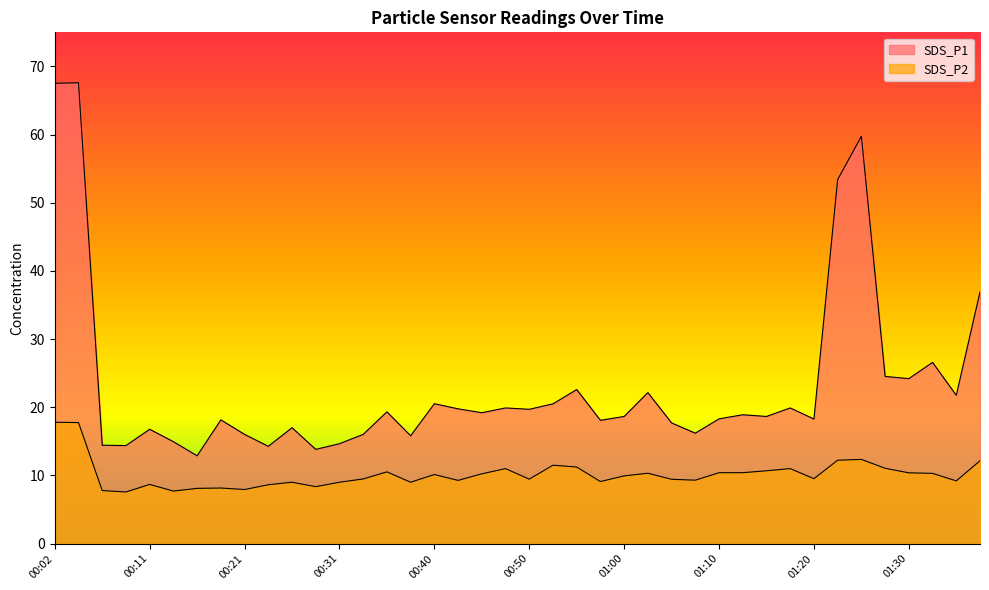

What position from the left is 00:21?

9